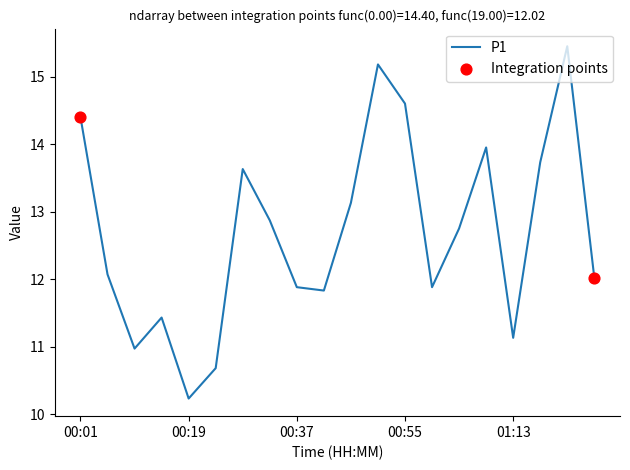

What is the smallest value displayed?

10.2